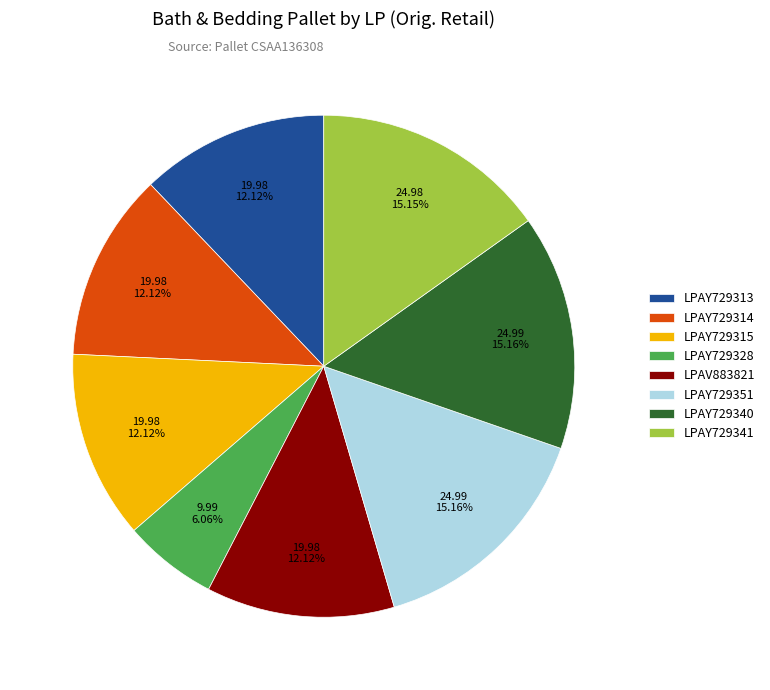

To the nearest percent, what portion does LPAY729328 represent?

6%